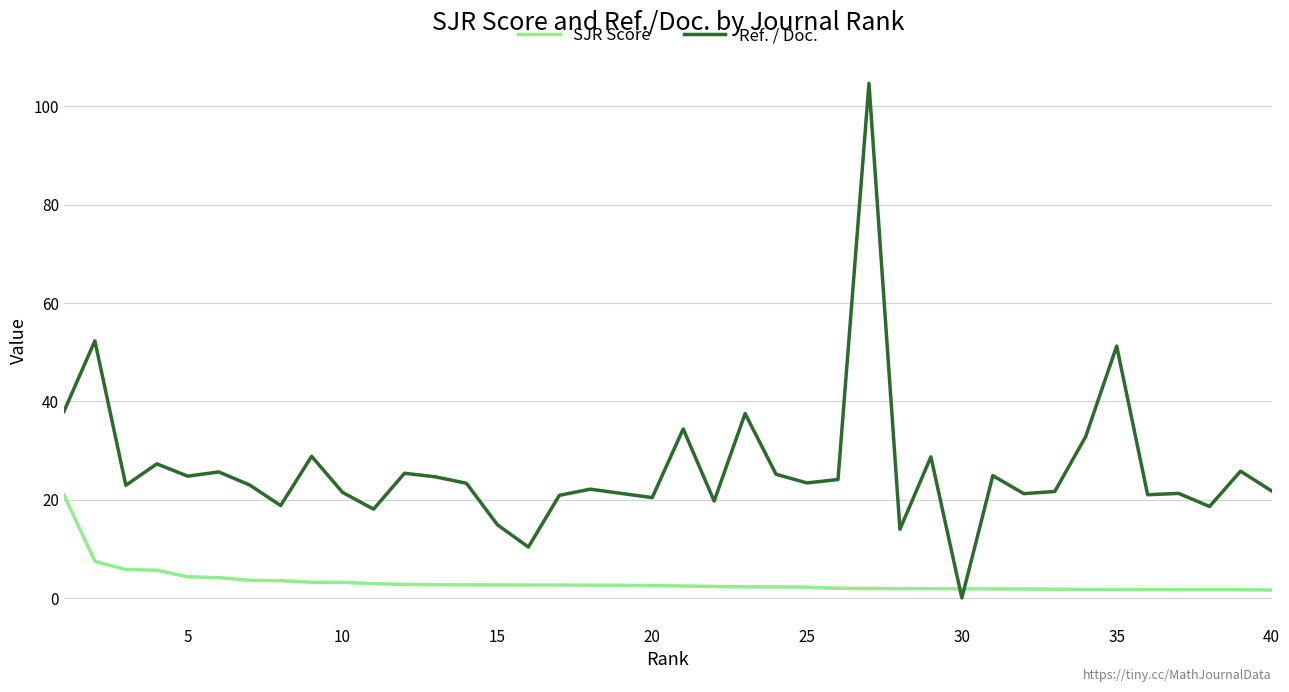

How many intersections are there between SJR Score and Ref. / Doc.?

2